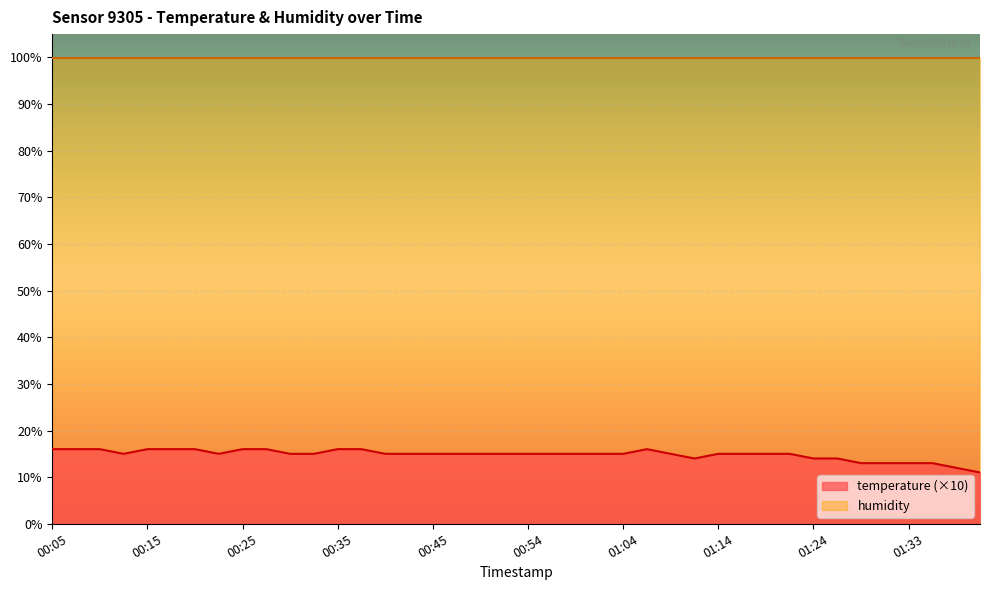

Rank the categories by value from highest to lowest.

00:05, 00:08, 00:10, 00:15, 00:18, 00:20, 00:25, 00:27, 00:35, 00:37, 01:06, 00:13, 00:22, 00:30, 00:32, 00:40, 00:42, 00:45, 00:47, 00:49, 00:52, 00:54, 00:57, 00:59, 01:02, 01:04, 01:09, 01:14, 01:16, 01:19, 01:21, 01:11, 01:24, 01:26, 01:28, 01:31, 01:33, 01:36, 01:38, 01:41